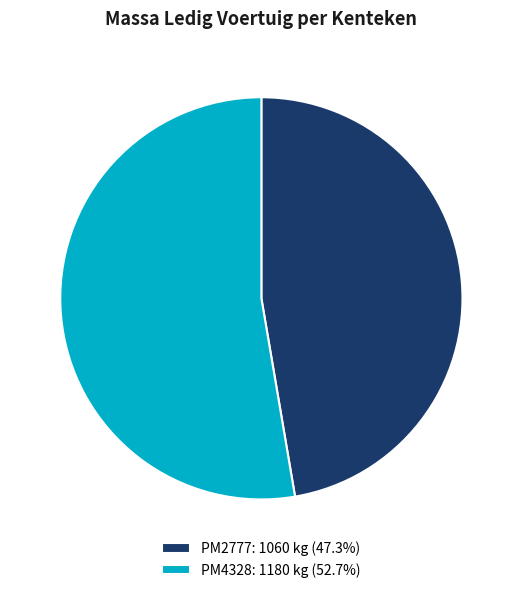

Count the number of slices in the pie.

2